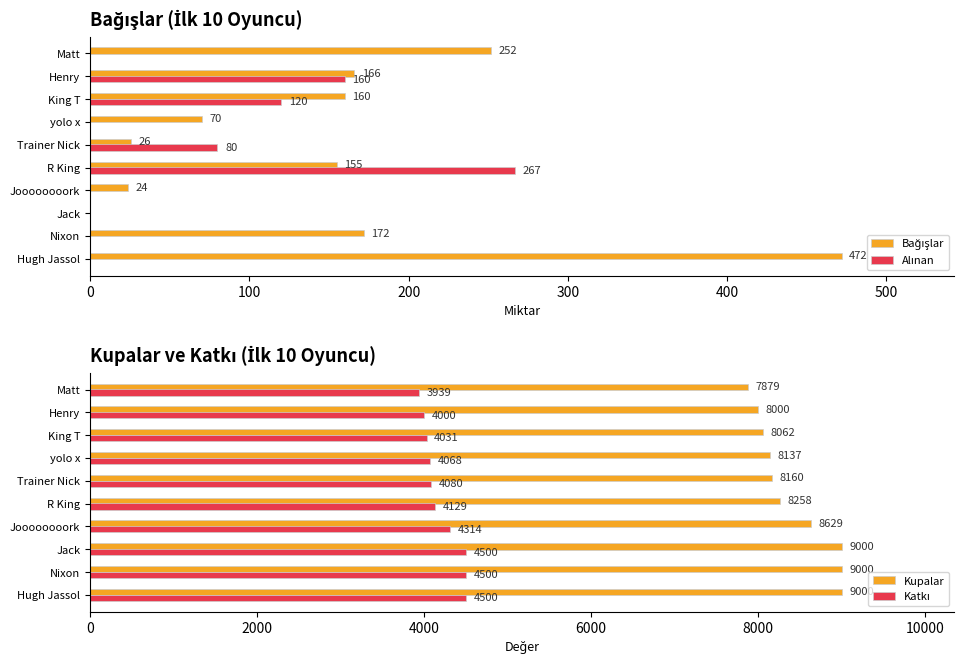

True or false: Kupalar has a value of 8062 at King T.

True